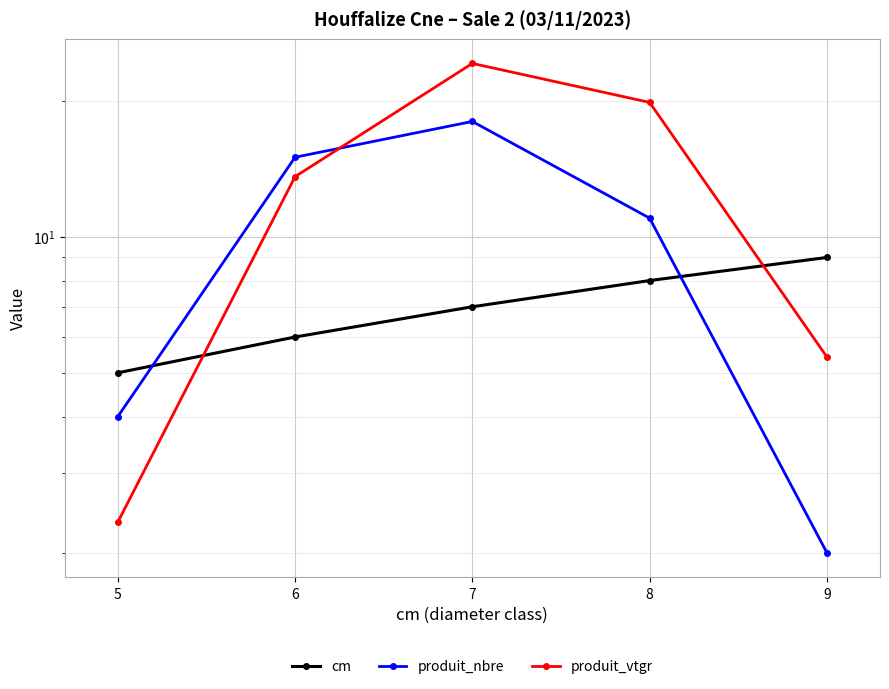

Which series has the largest total across all categories?

produit_vtgr